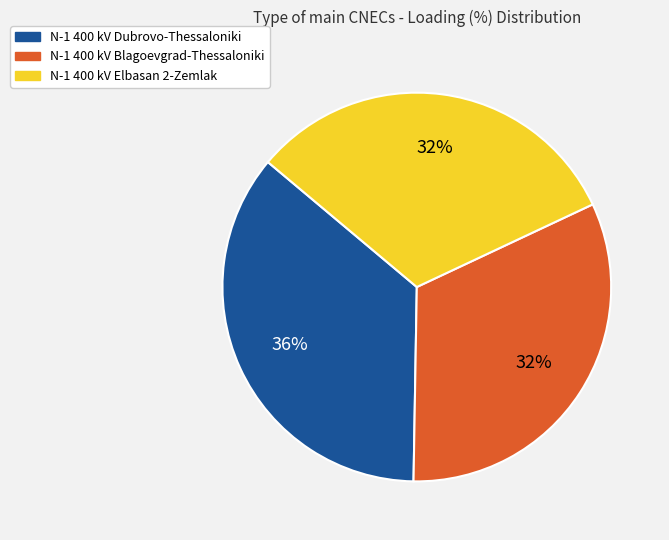

The N-1 400 kV Dubrovo-Thessaloniki slice represents 36% of the pie. True or false?

True